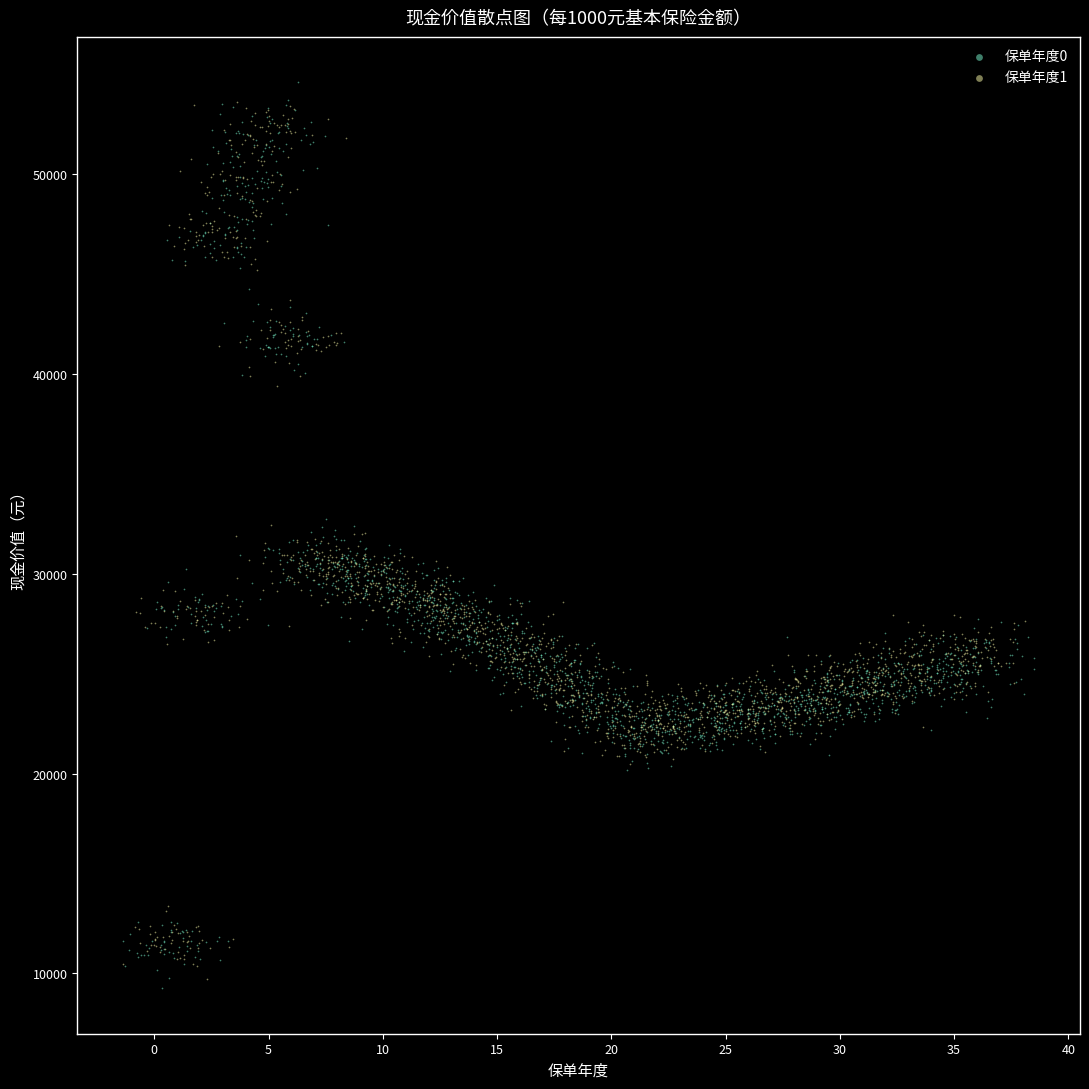

What are all the series names shown in the legend?

保单年度0, 保单年度1